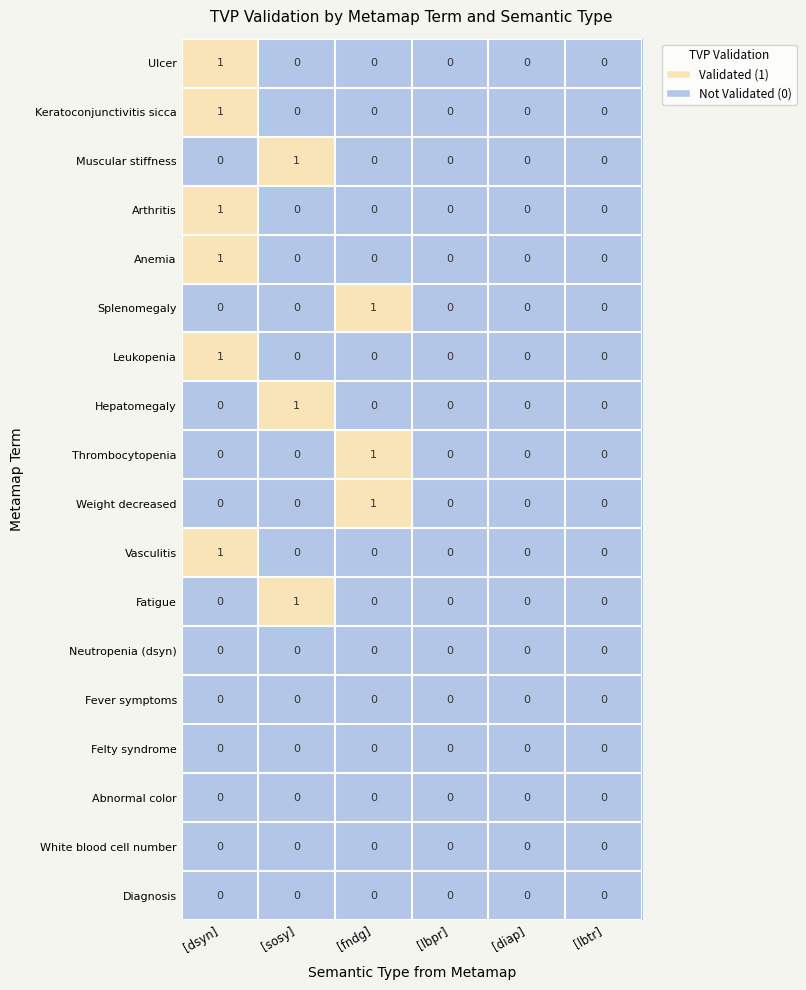

What is the total value across all series at [sosy]?

3